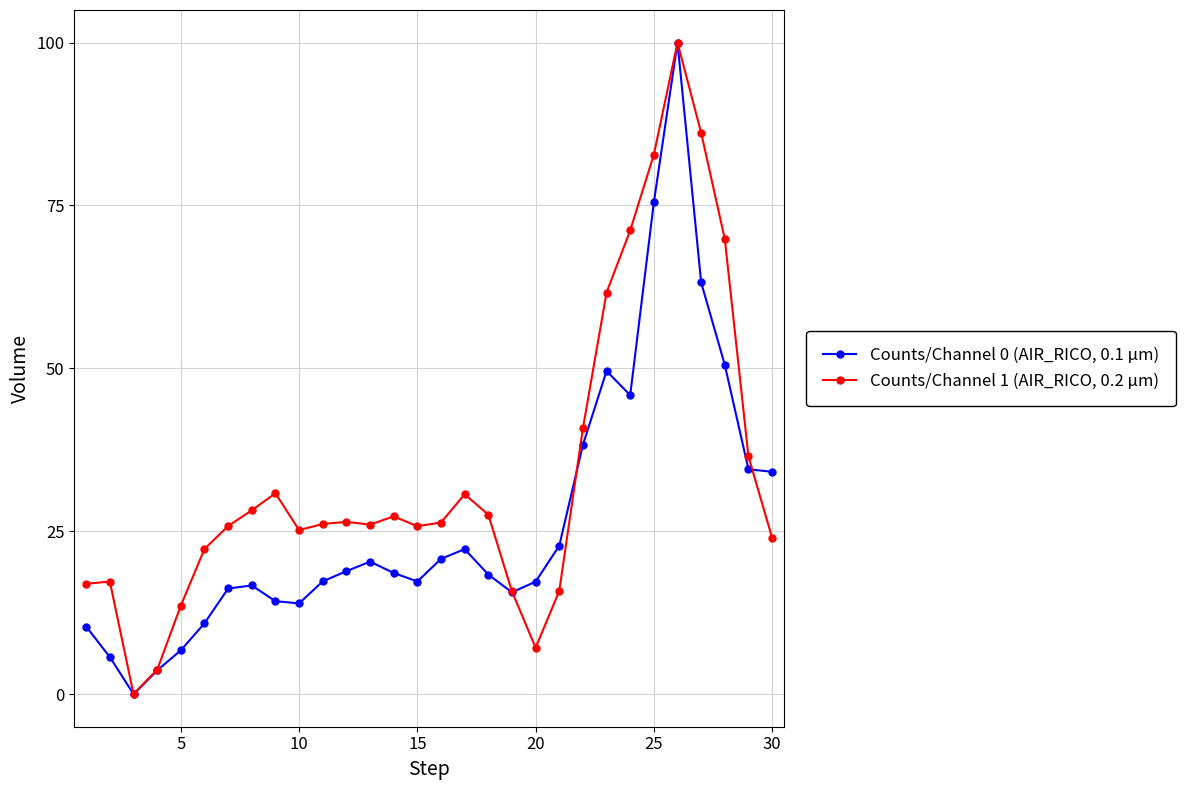

True or false: Counts/Channel 0 (AIR_RICO, 0.1 µm) has more than 1 interior local peaks.

True